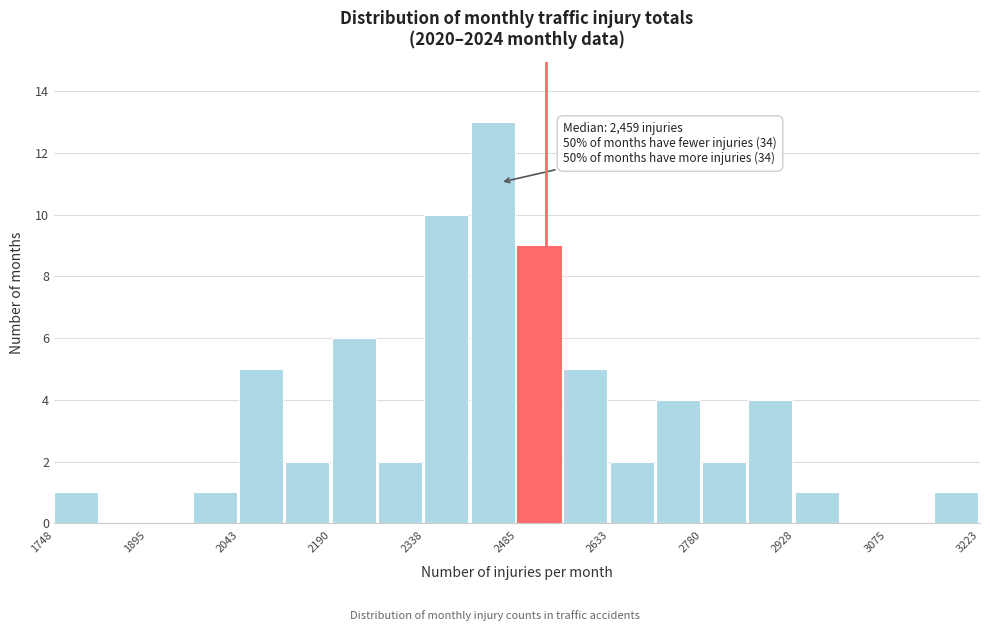

Around what value on the x-axis is the tallest bar? Give the approximate position of its centre, as read against the axis.

2440